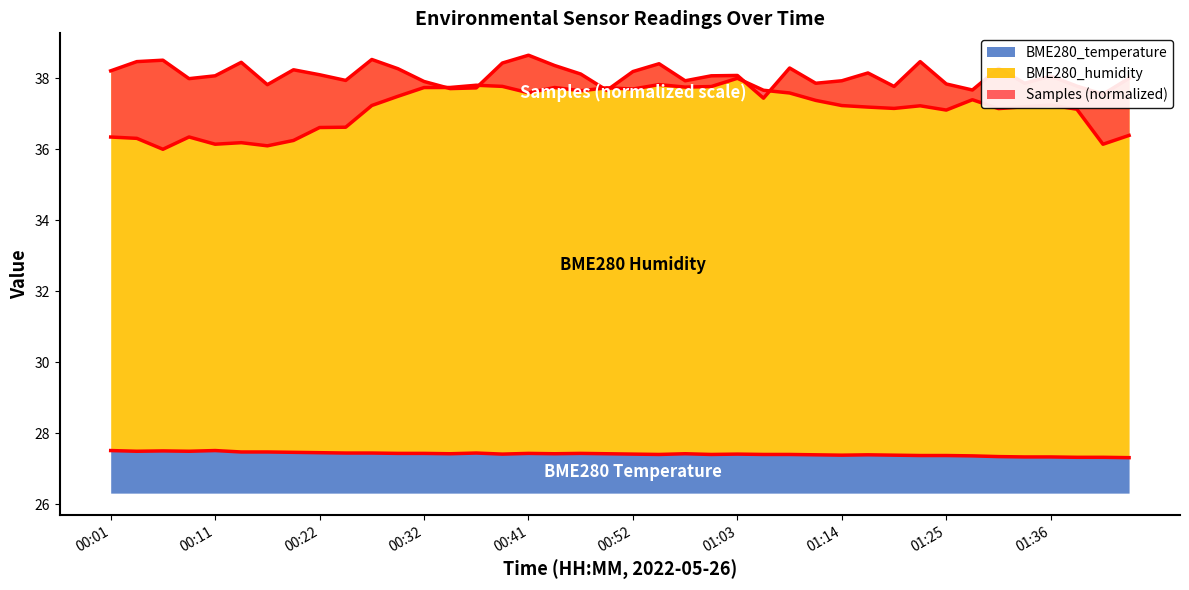

What is the highest value of the BME280_temperature series?

27.5